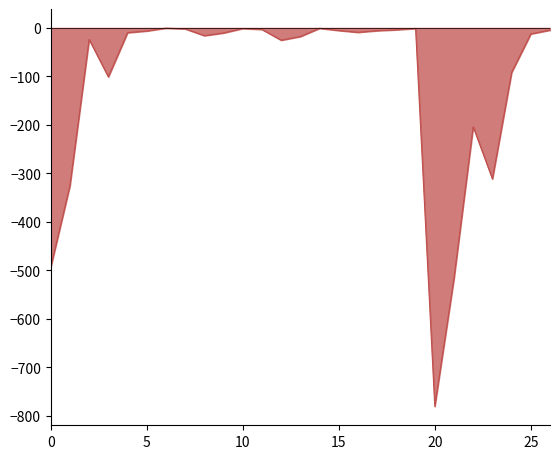

What is the smallest value displayed?

-781.1